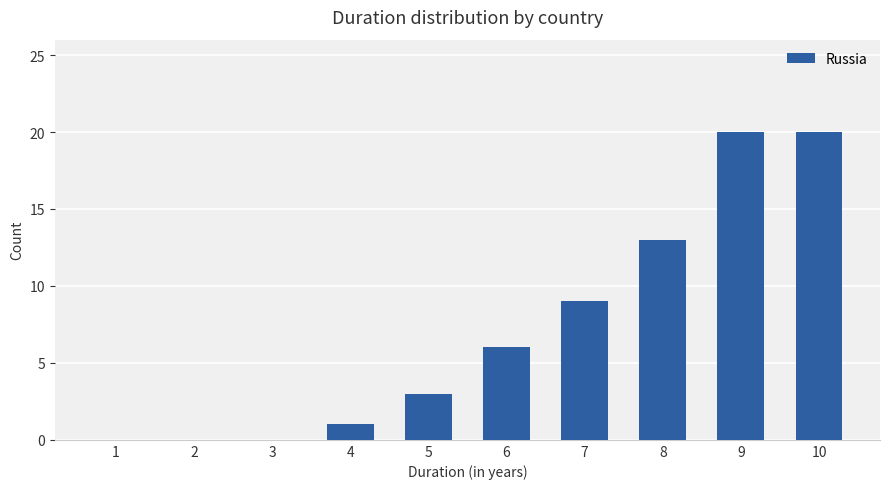

How many data points does each series have?

10